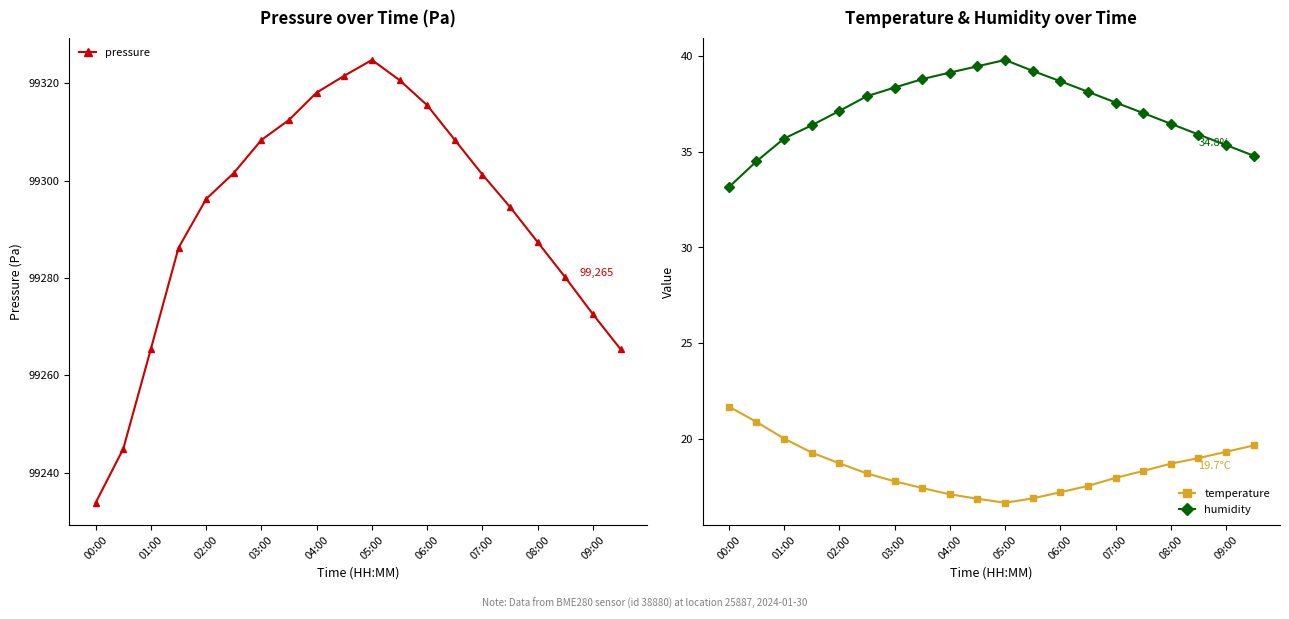

True or false: humidity and temperature intersect in this chart.

False